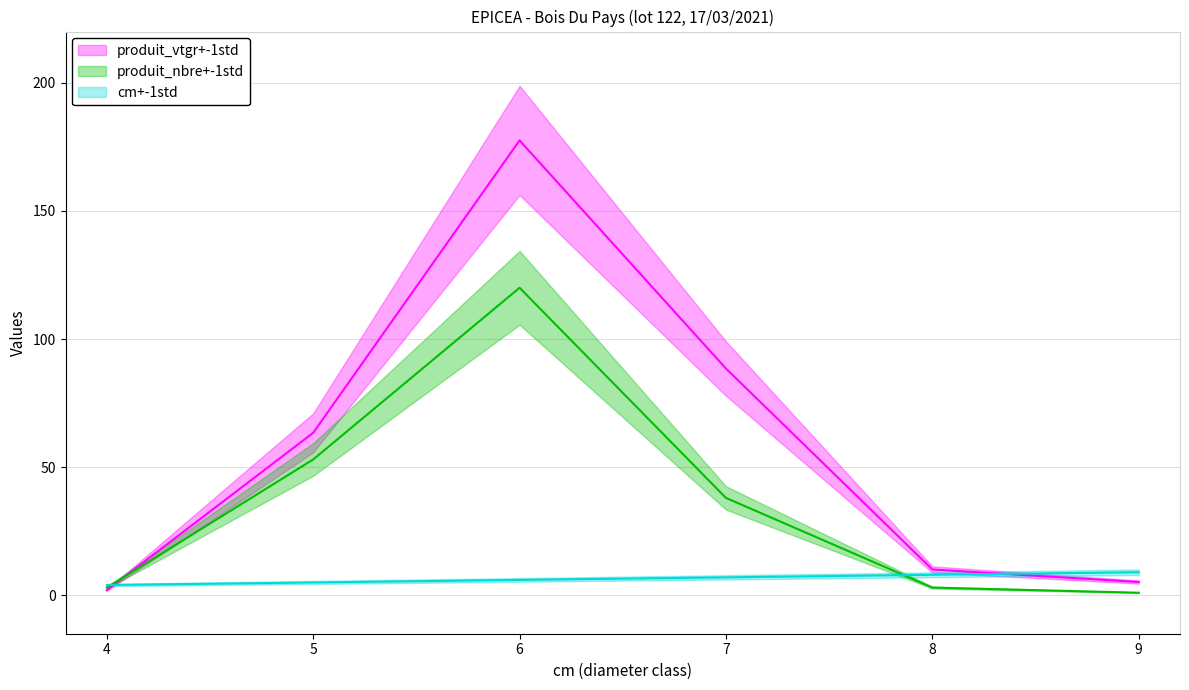

The value of produit_vtgr at 8 is 10.1. True or false?

True